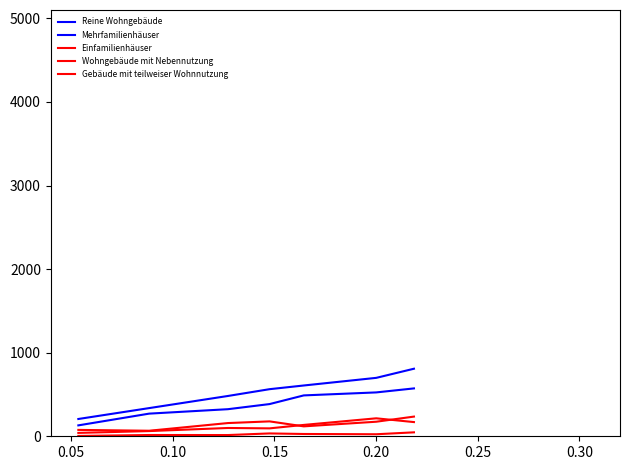

Is this an area chart (filled region under the line)?

No